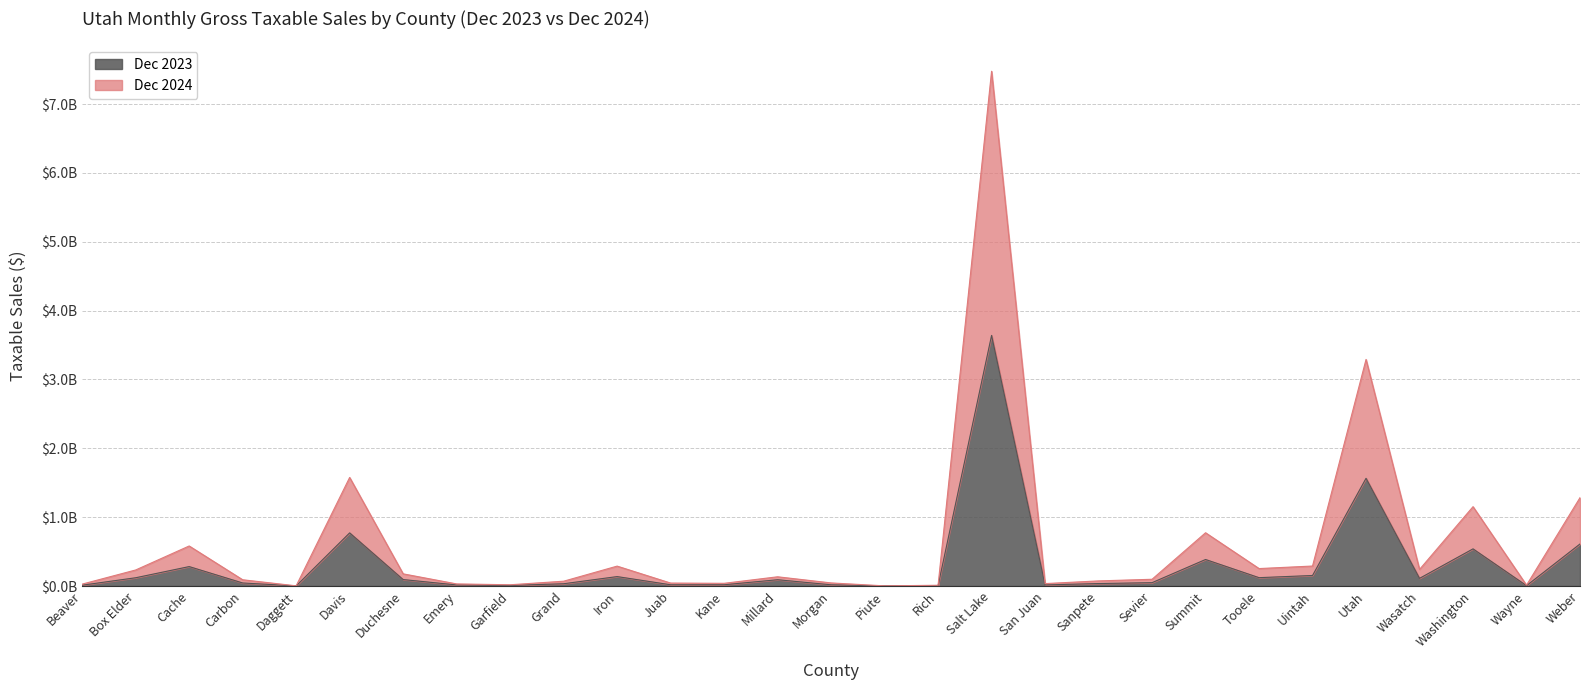

What is the approximate value of Dec 2023 at Juab, to the nearest 100?

18082700